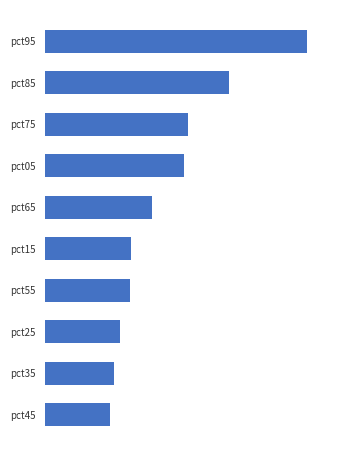

Rank the categories by value from lowest to highest.

9, 8, 7, 6, 5, 4, 3, 2, 1, 0